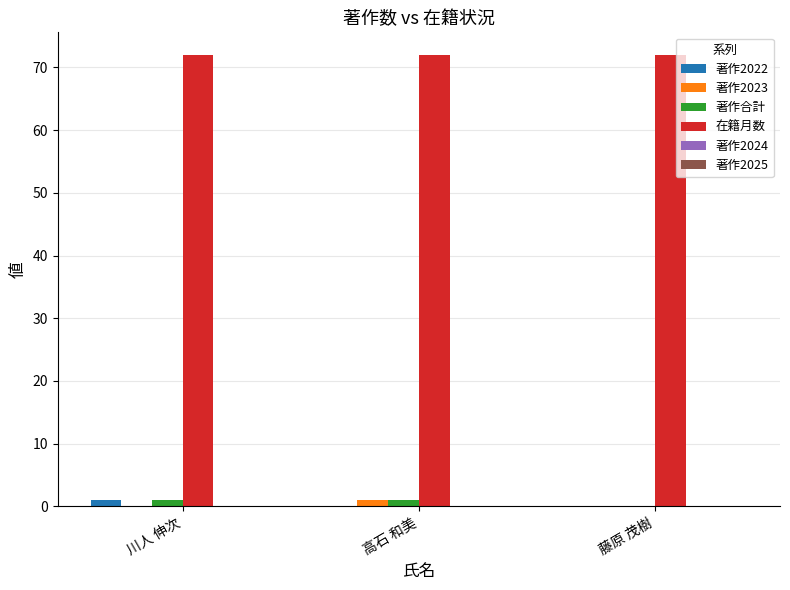

The value of 在籍月数 at 高石 和美 is 111. True or false?

False